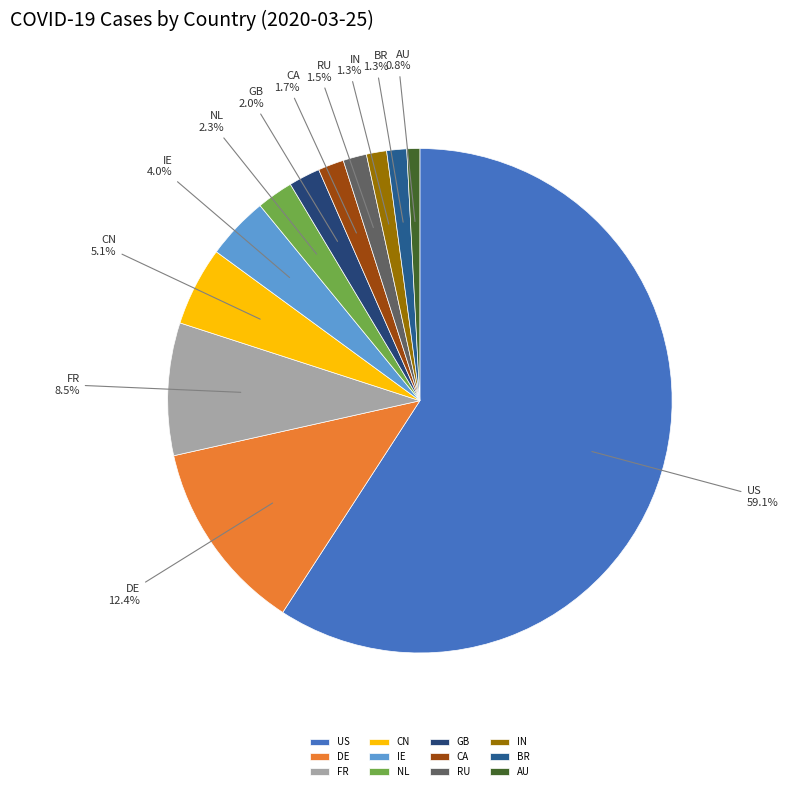

Count the number of slices in the pie.

12